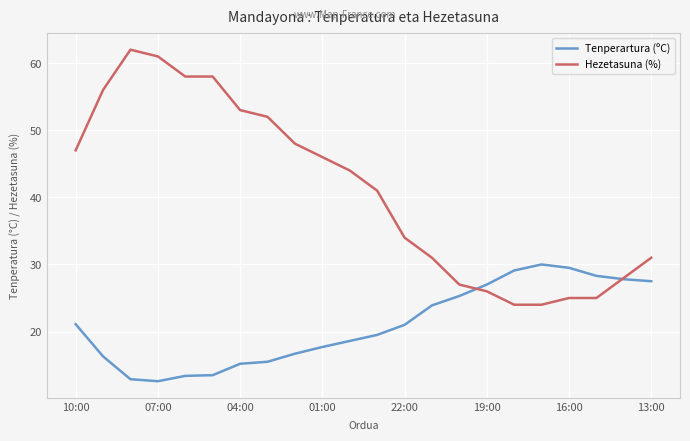

List the series in order of their overall mean, lowest first.

Tenperartura (ºC), Hezetasuna (%)